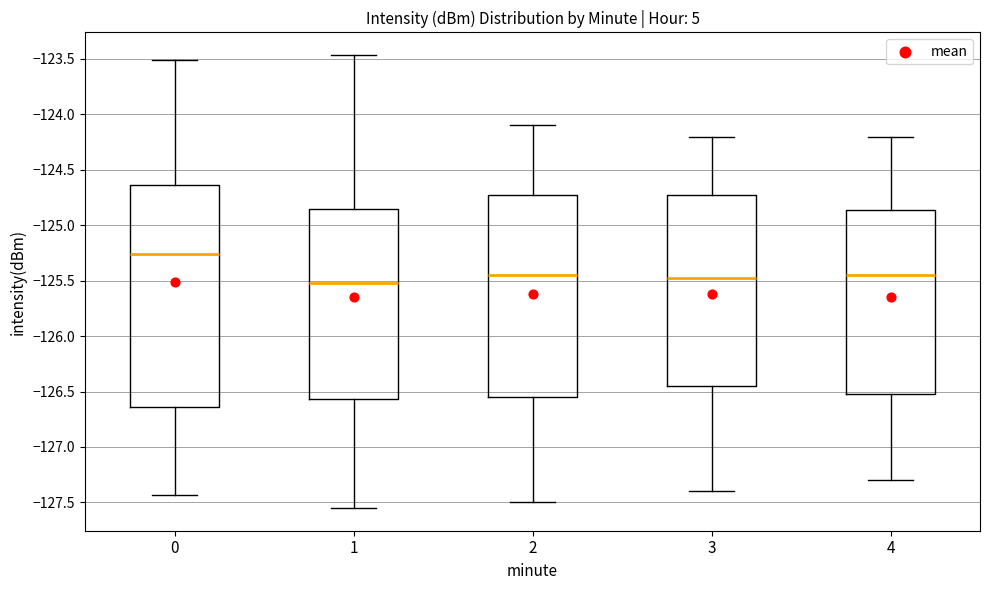

Which box's median line is the lowest?

1